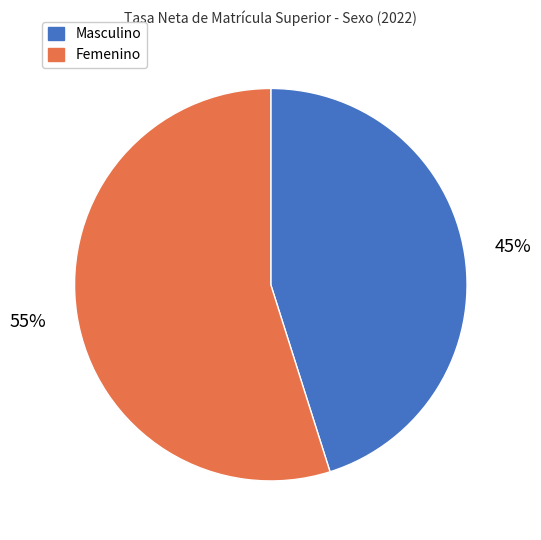

Which slice represents more than half of the pie?

Femenino